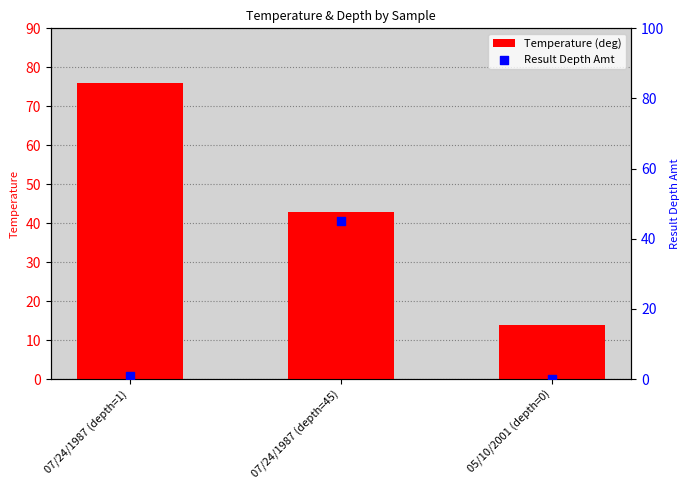

What are all the series names shown in the legend?

Temperature (deg), Result Depth Amt